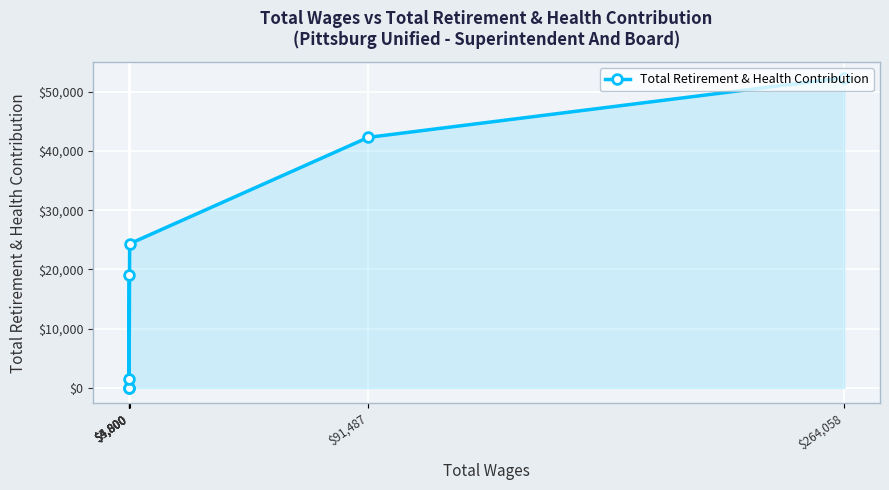

What is the average value?

19946